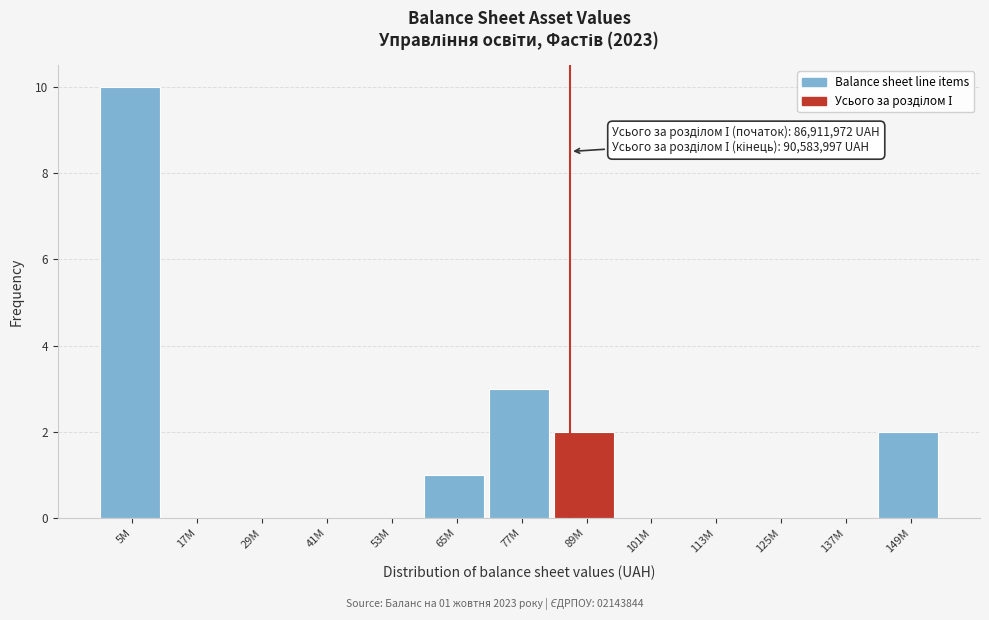

Reading right to left, list all the values displayed in this chart.

149M=2	137M=0	125M=0	113M=0	101M=0	89M=2	77M=3	65M=1	53M=0	41M=0	29M=0	17M=0	5M=10